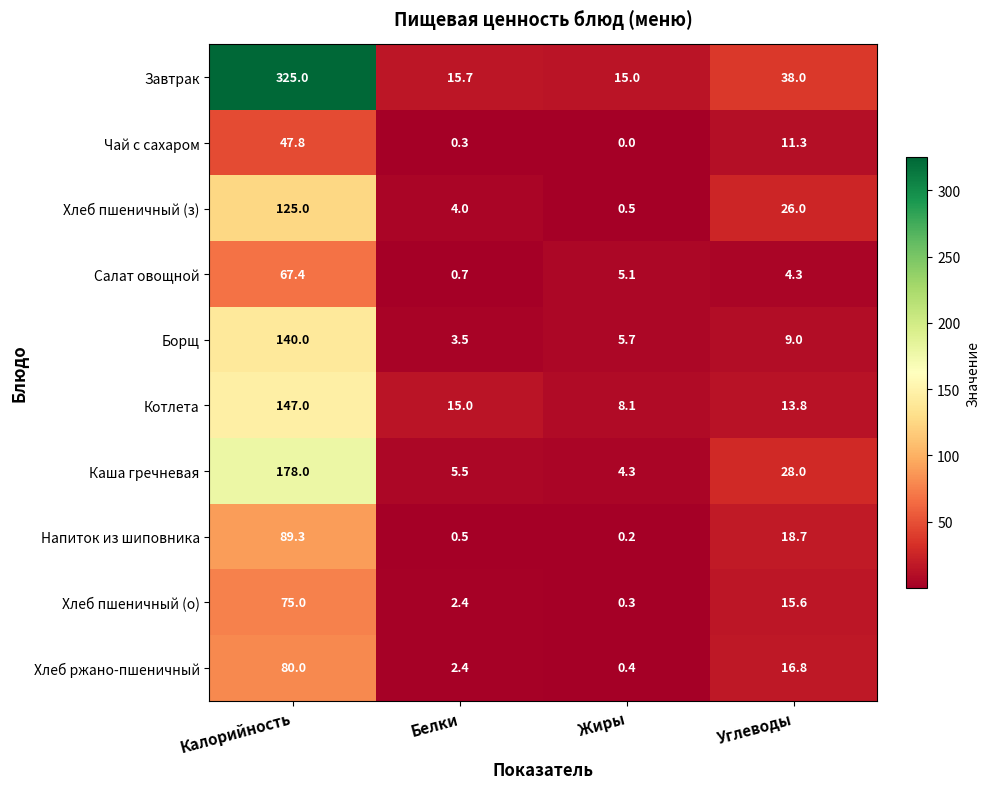

Which series changed the most between Жиры and Углеводы?

Хлеб пшеничный (з)